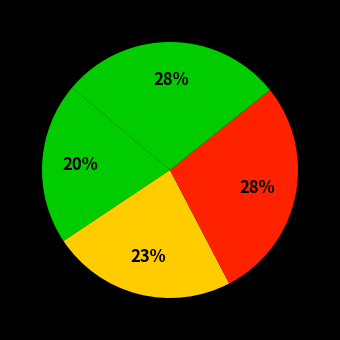

How many segments does this pie chart have?

4